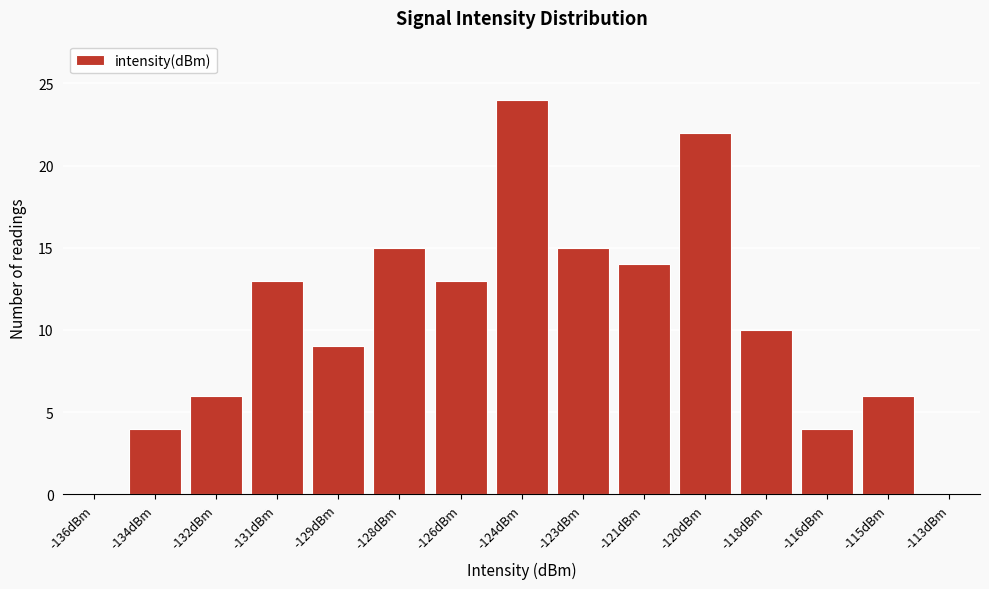

Reading left to right, what are all the values shown in this chart?

-136dBm=0	-134dBm=4	-132dBm=6	-131dBm=13	-129dBm=9	-128dBm=15	-126dBm=13	-124dBm=24	-123dBm=15	-121dBm=14	-120dBm=22	-118dBm=10	-116dBm=4	-115dBm=6	-113dBm=0